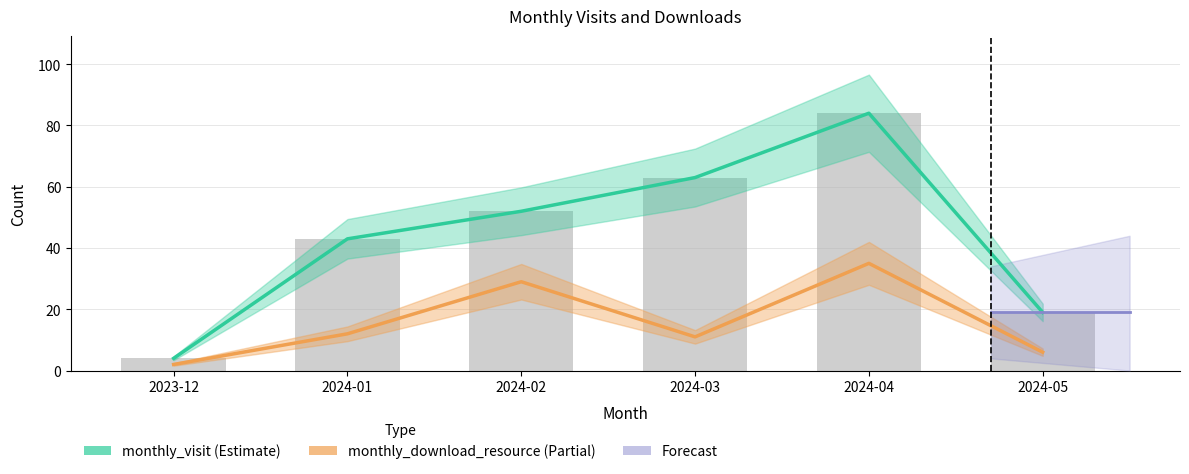

What is the difference between the maximum and minimum values?

80